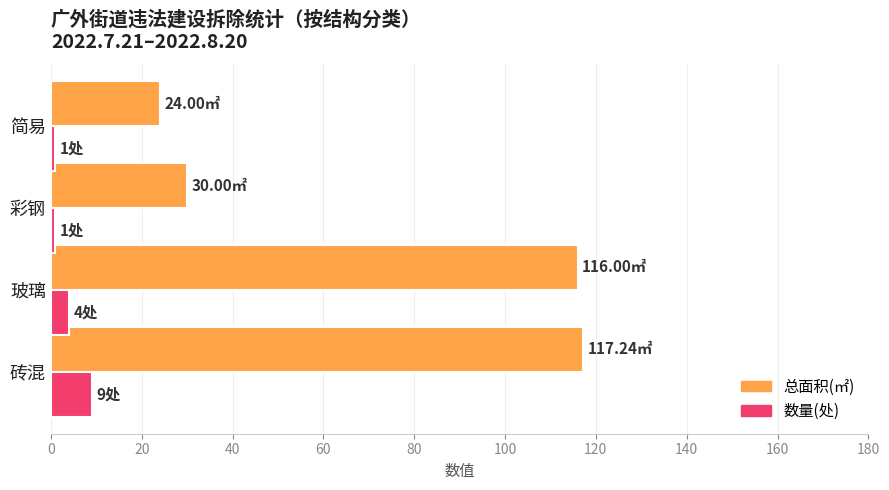

What is the total value across all series at 砖混?

126.2